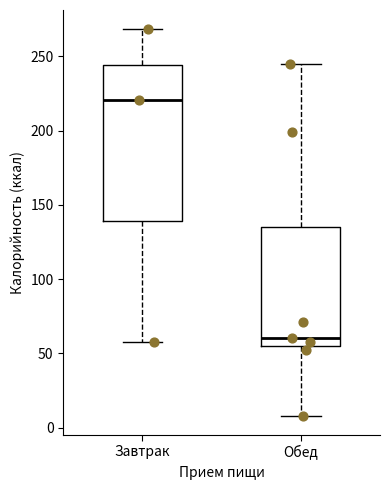

Reading left to right, read every box against the y-axis: the position of its median line, the range the box covers, and the ends of its whiskers. The values are not printed on the chart, so give them approximately, as read against the axis.

Завтрак: median 220, box 140 to 245, whiskers 60 to 270
Обед: median 60, box 55 to 135, whiskers 10 to 245